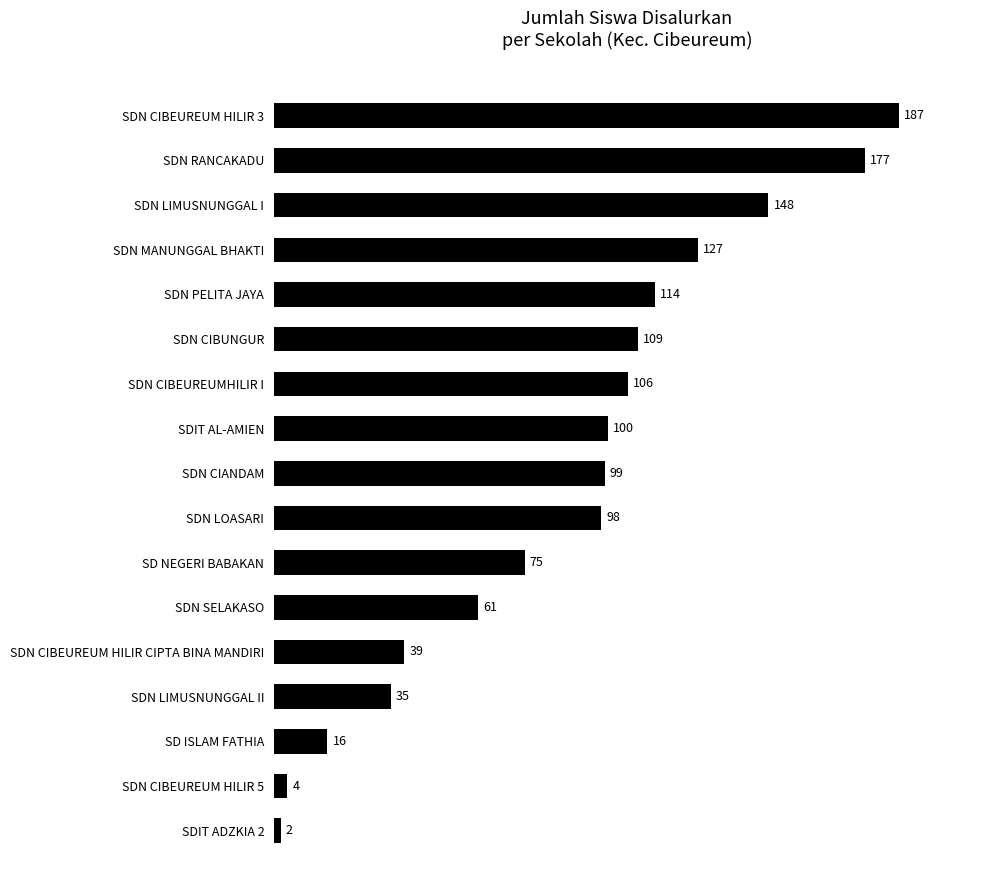

What is the difference between the maximum and minimum values?

185